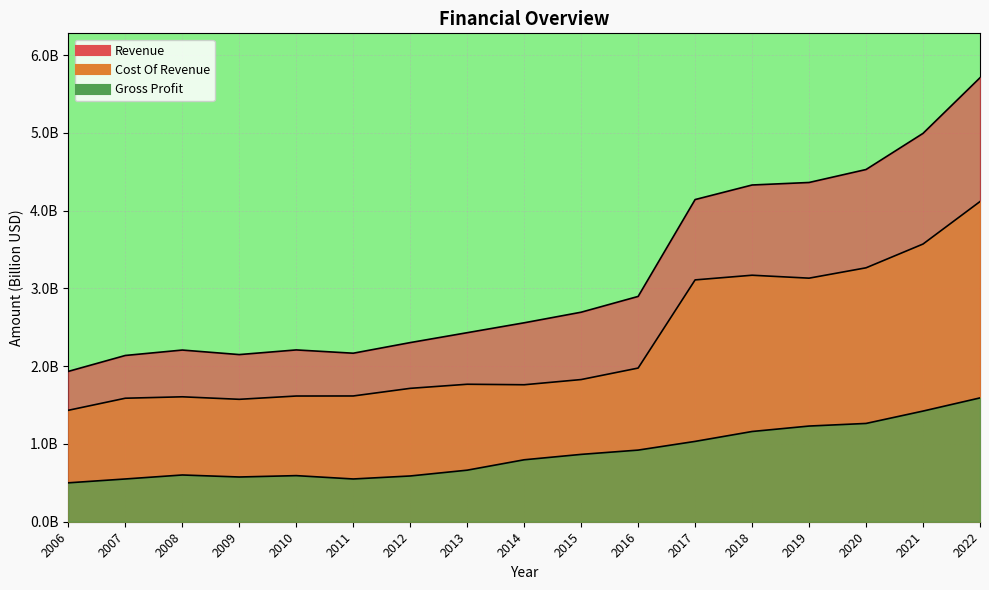

Which label corresponds to the largest value in the chart?

2022